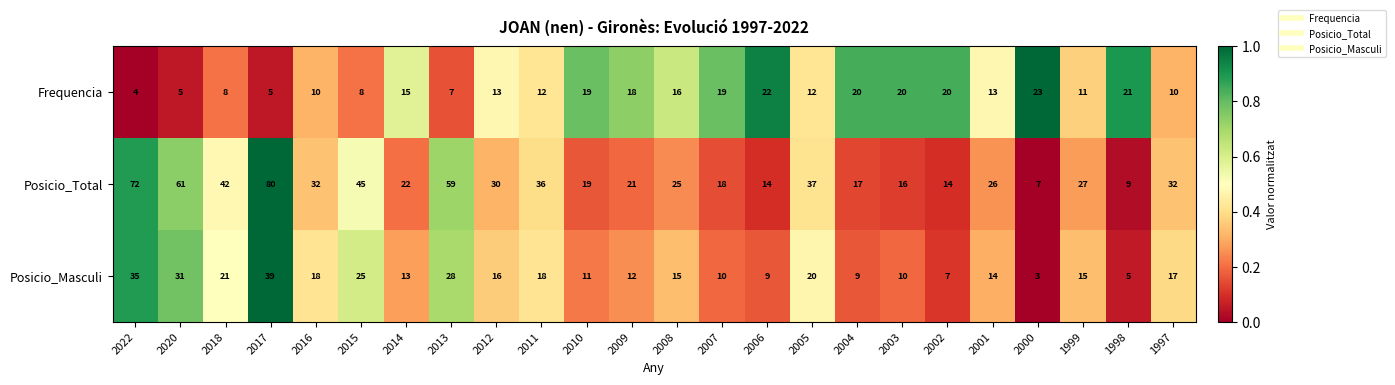

How many distinct data groups are displayed?

3